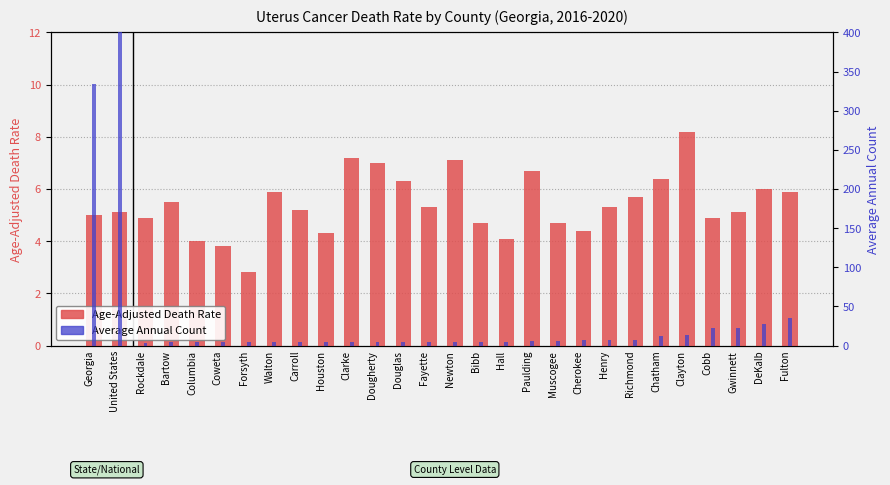

What is the difference between the highest and lowest values at Clayton?

4.8